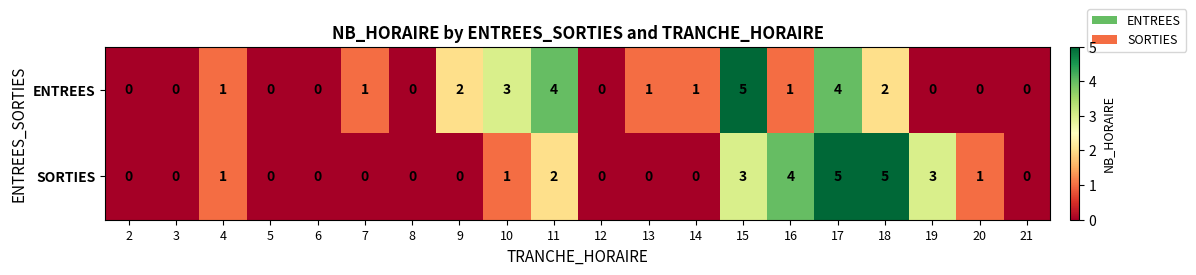

What is the total value across all series at 19?

3